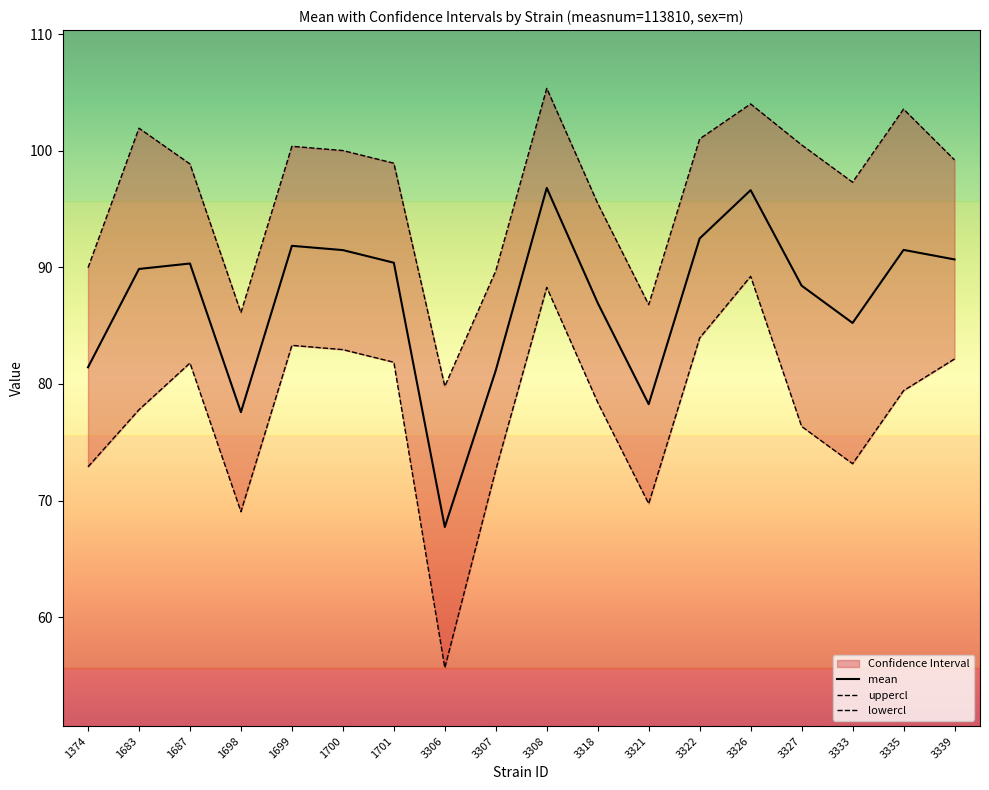

Rank the series by their average value, from highest to lowest.

uppercl, mean, lowercl